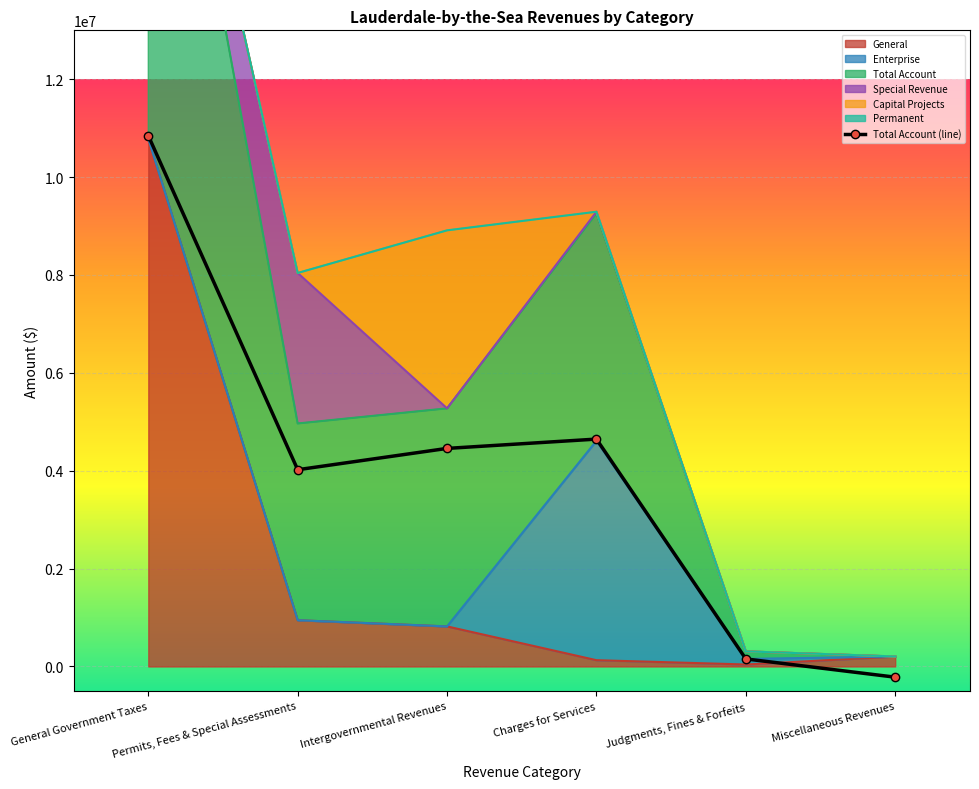

At which category does the data reach its first local valley?

Permits, Fees & Special Assessments